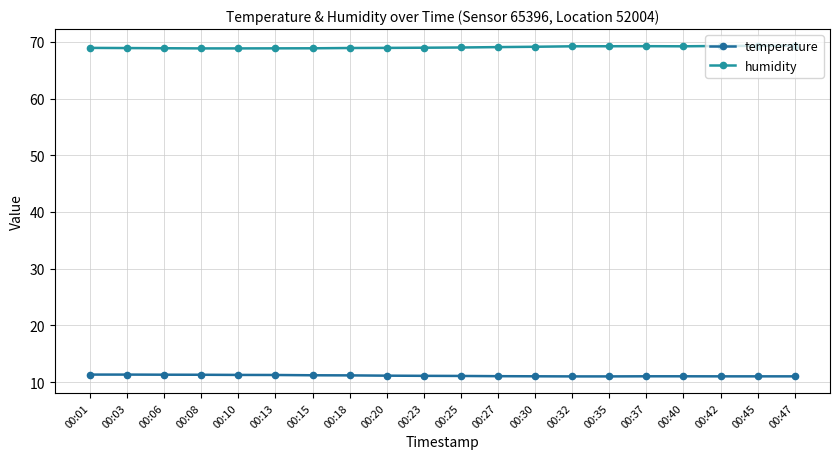

True or false: temperature and humidity cross at least once.

False